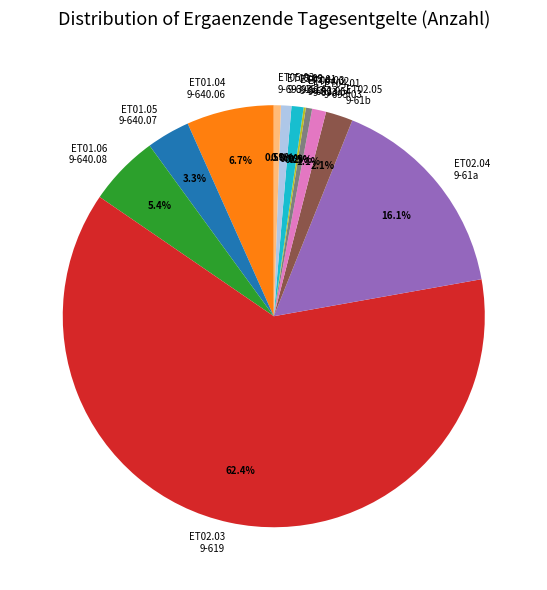

What is the largest slice in the pie chart?

ET02.03 9-619